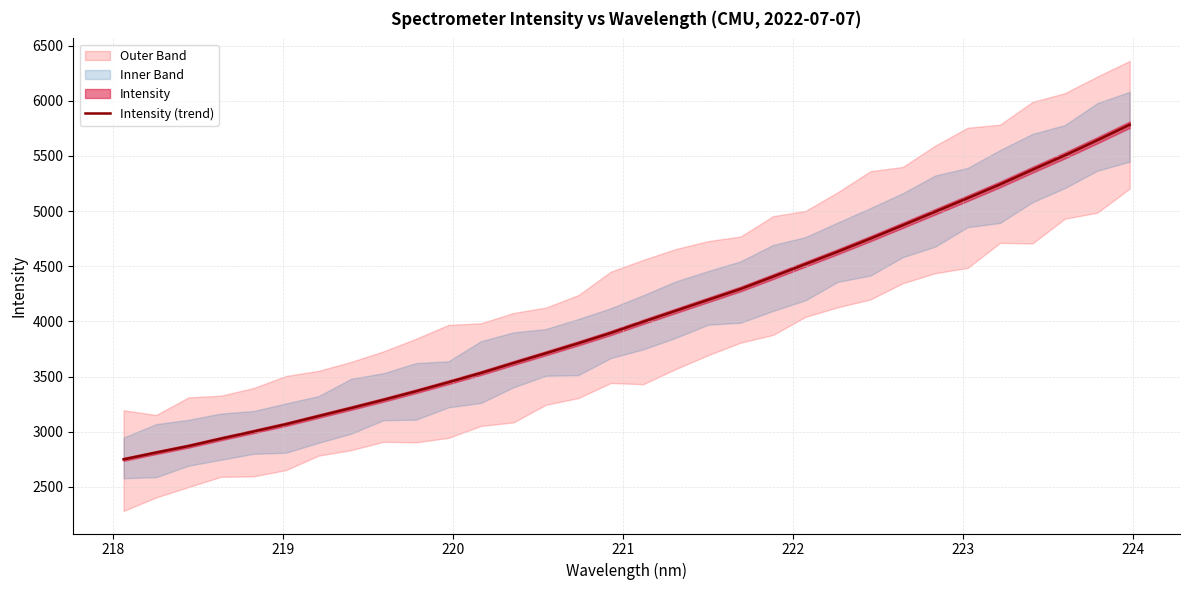

What is the sum of all values?

129875.4